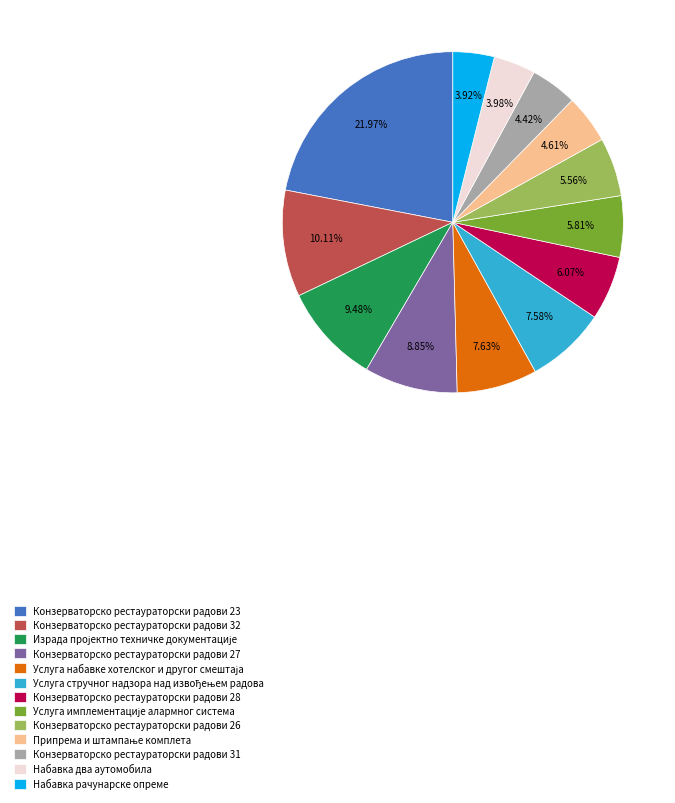

How many slices are in this pie chart?

13